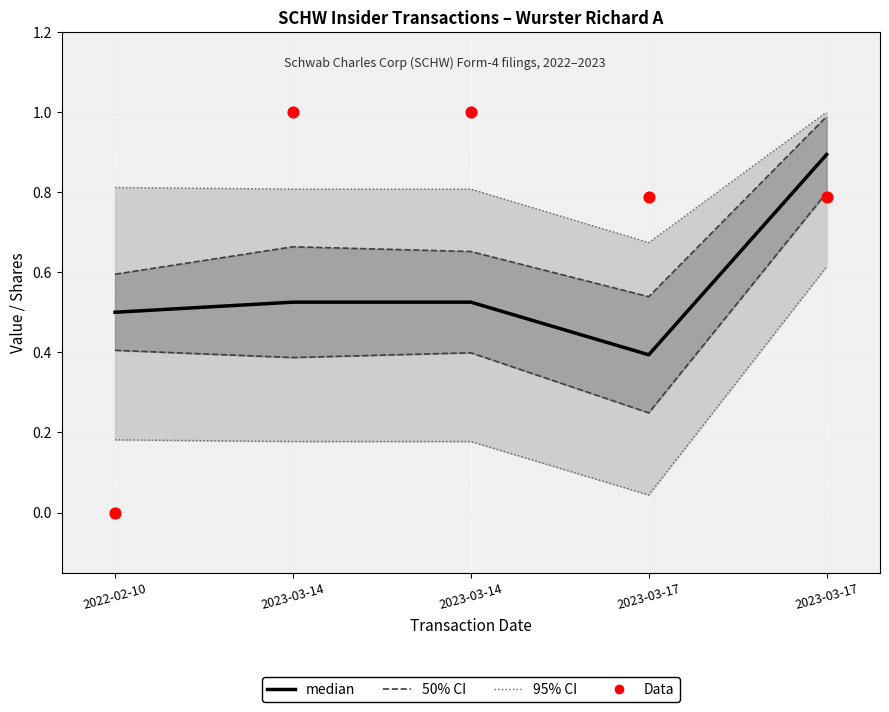

Which series has the largest total across all categories?

Data